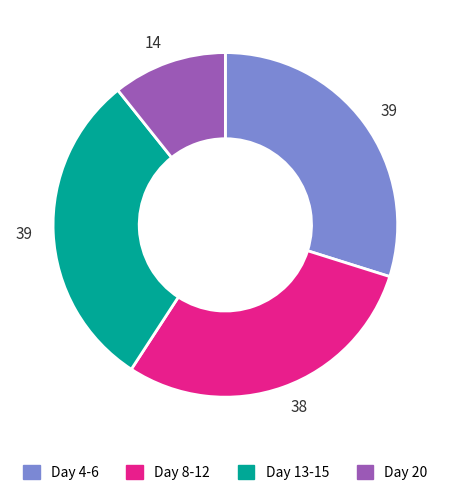

Is there a majority slice in this chart?

No